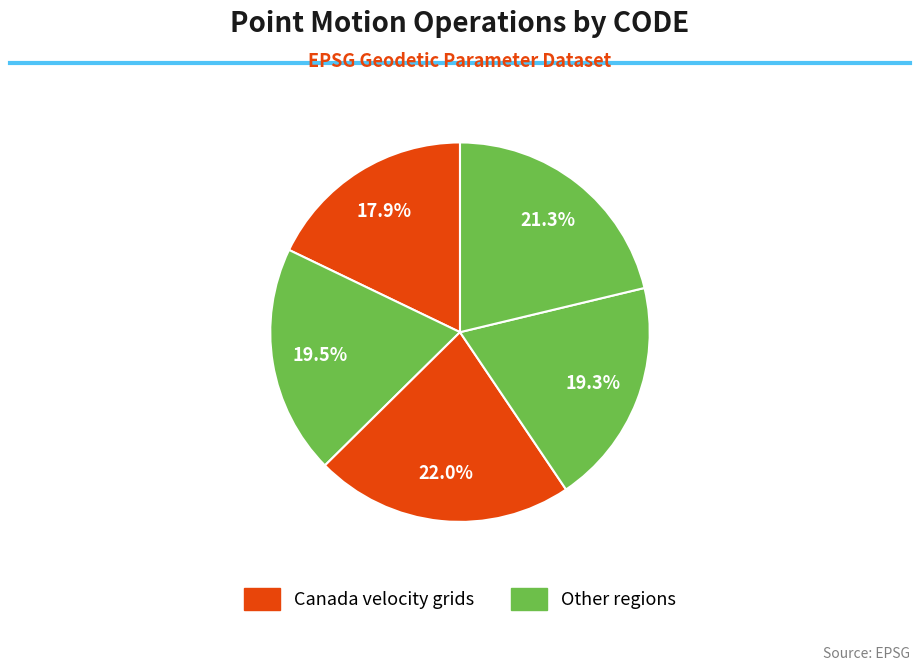

Count the number of slices in the pie.

5